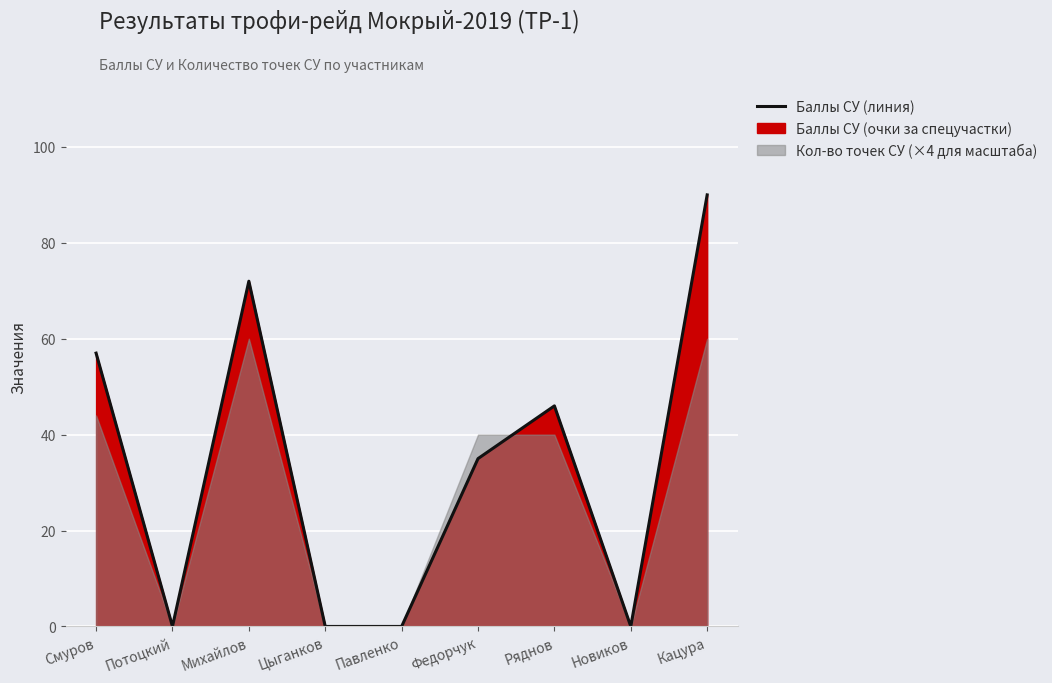

At which category does the data reach its first local peak?

Михайлов